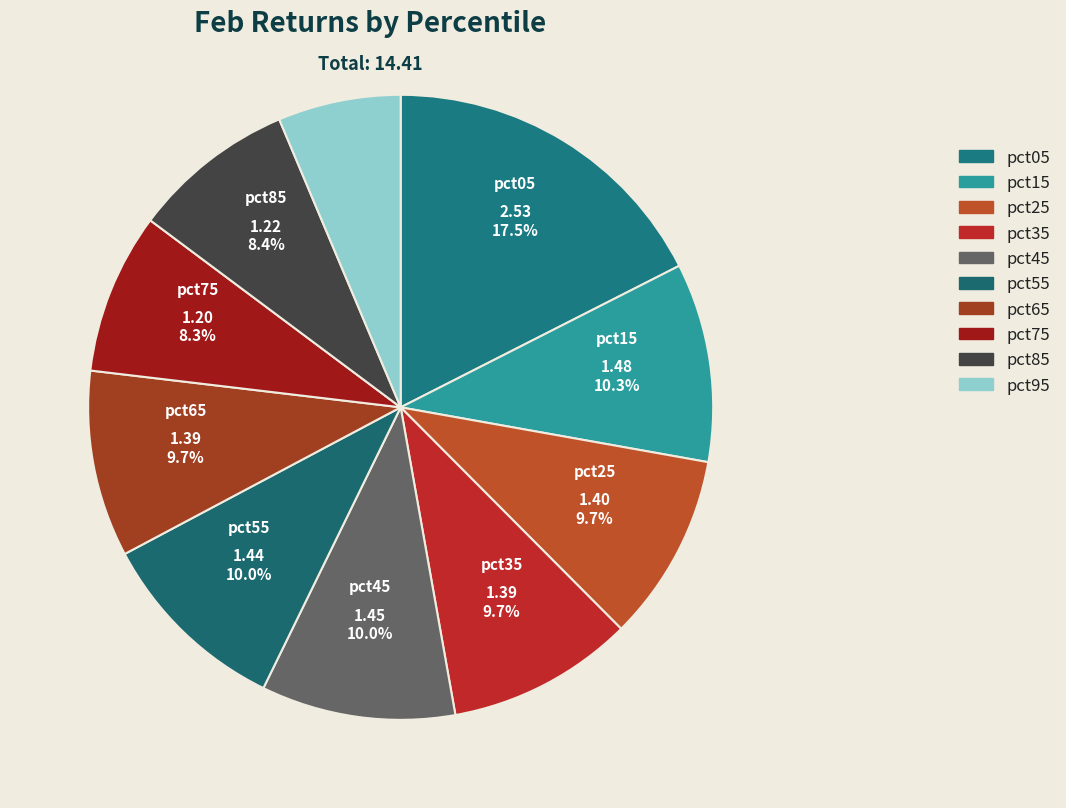

Rank the categories by value from lowest to highest.

pct95, pct75, pct85, pct65, pct35, pct25, pct55, pct45, pct15, pct05